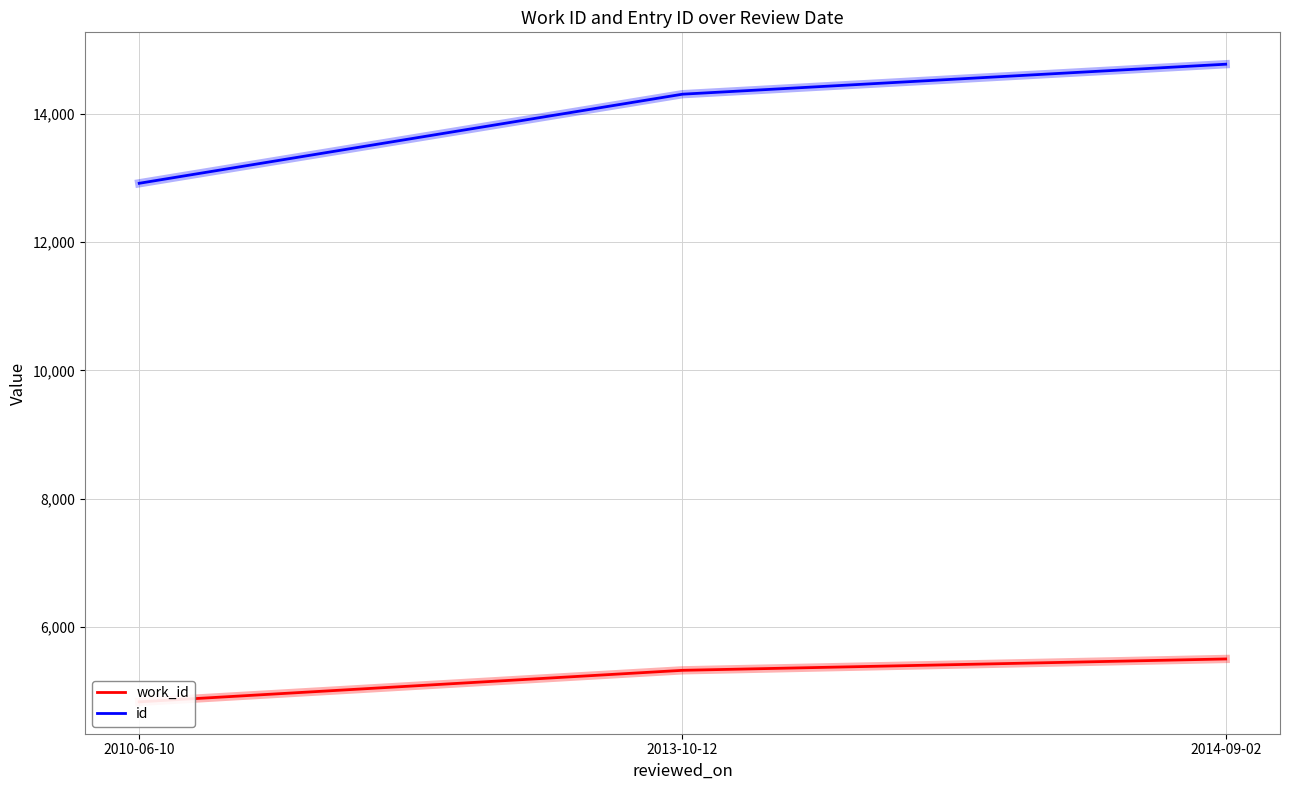

What is the label of the 1st point from the right?

2014-09-02